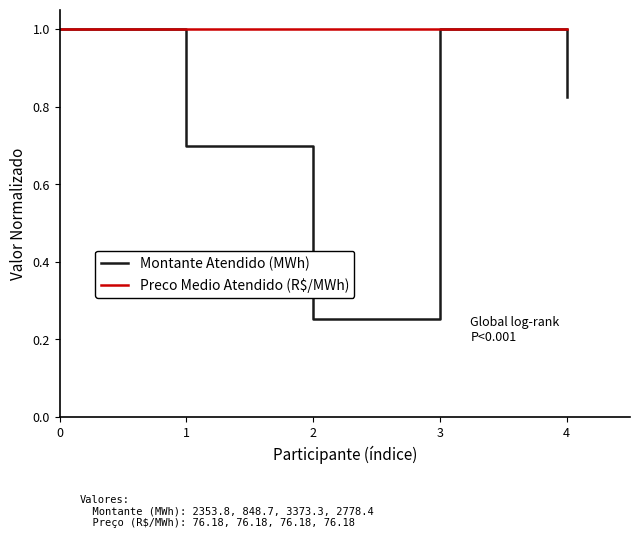

Which series has the largest range (max minus min)?

Montante Atendido (MWh)